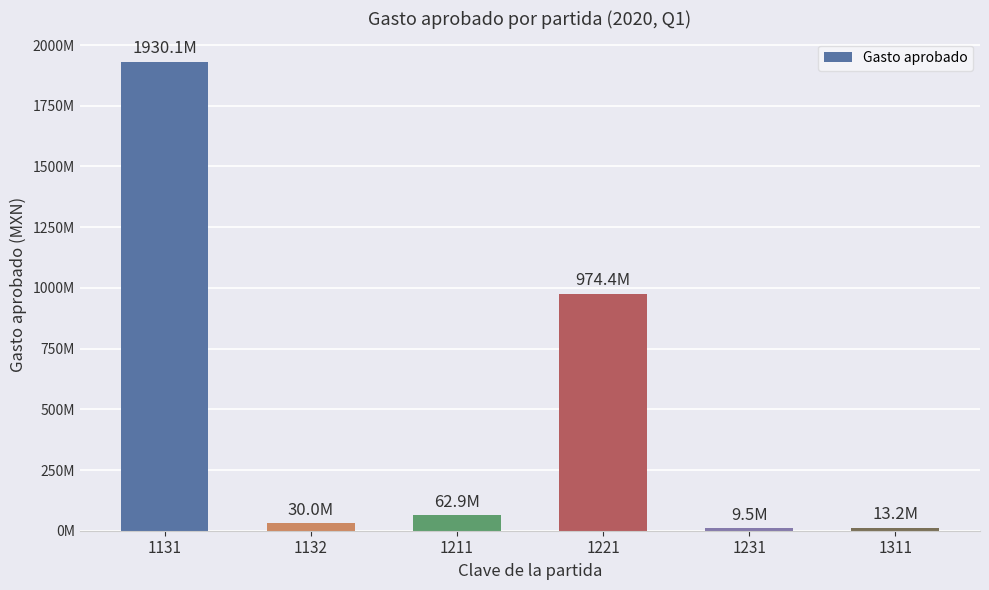

What is the change in value from 1221 to 1311?

-961151020